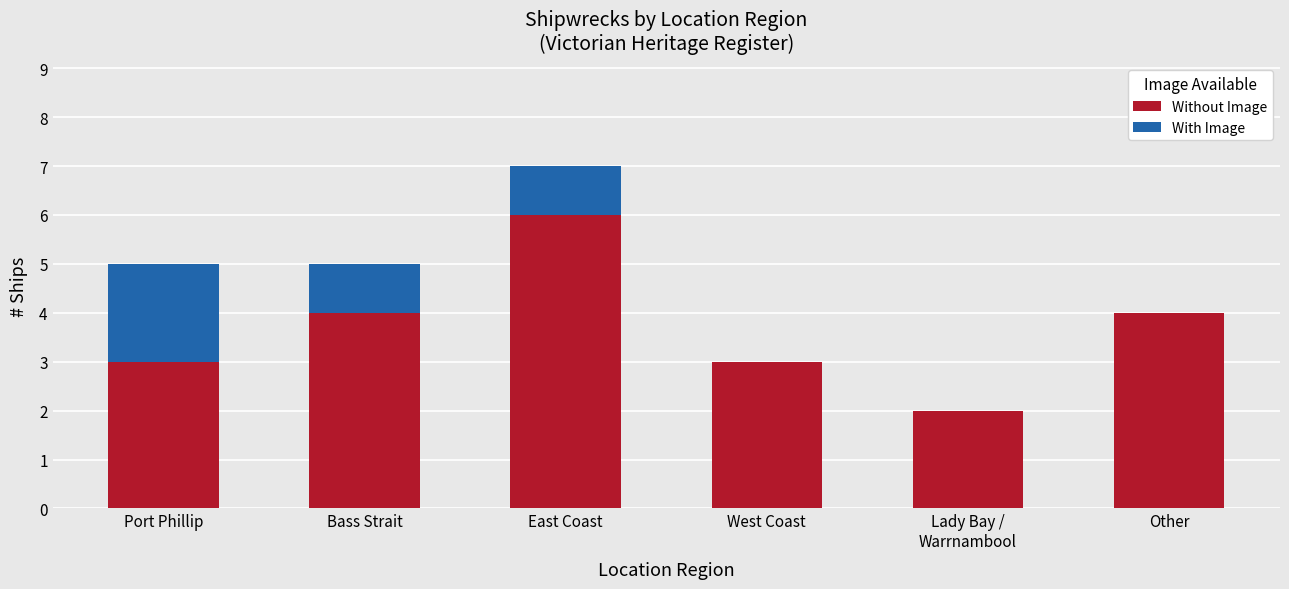

What is the maximum value for Without Image?

6